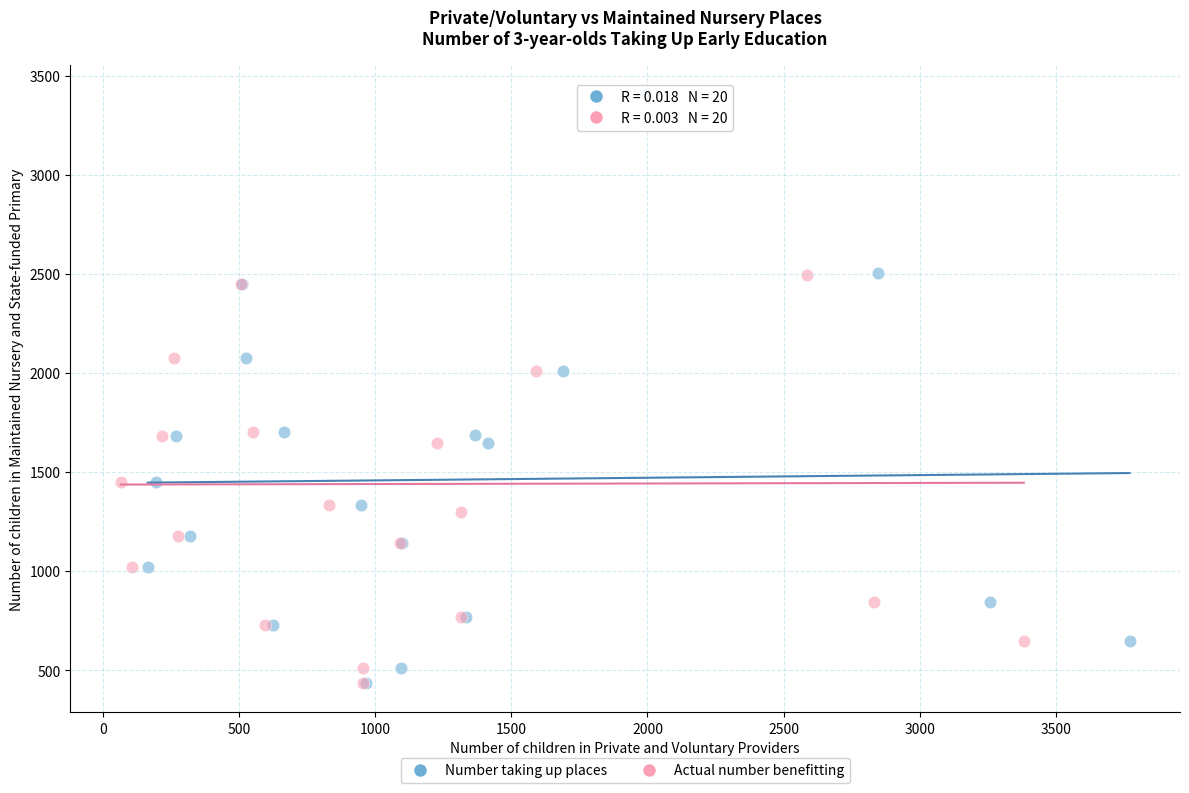

Which series has the largest Y range (max minus min)?

Number taking up places